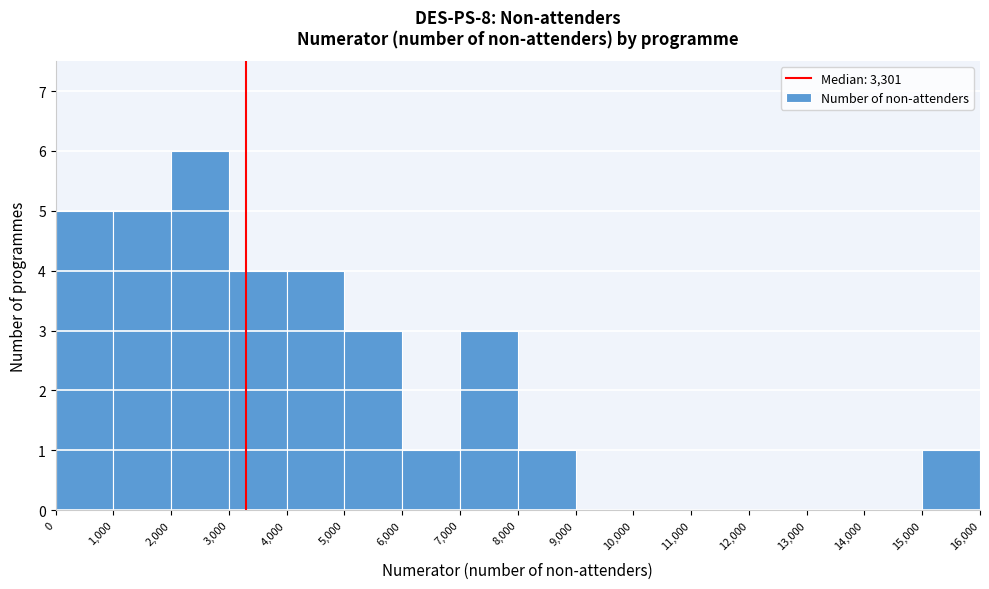

Which range on the x-axis has the tallest bar?

2,000 to 3,000